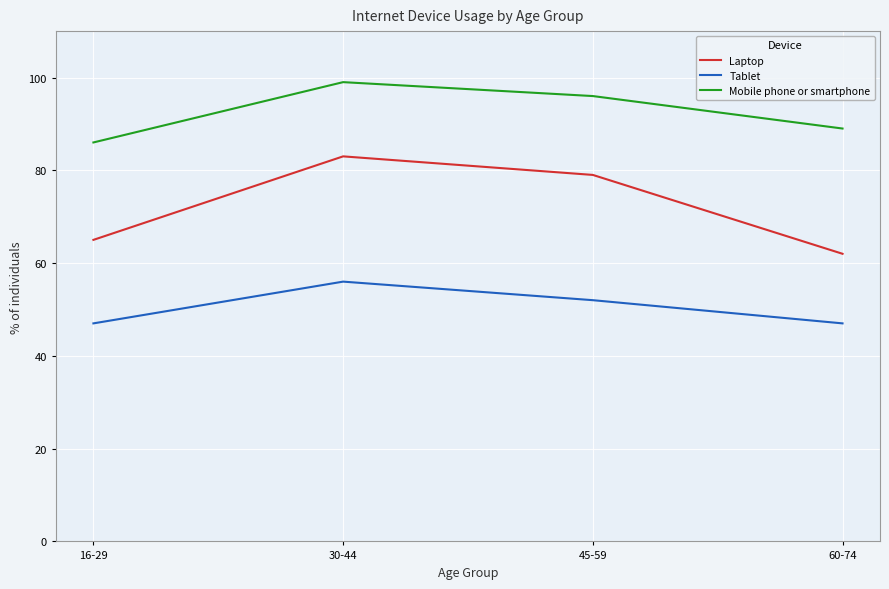

What is the sum of all Laptop values?

289